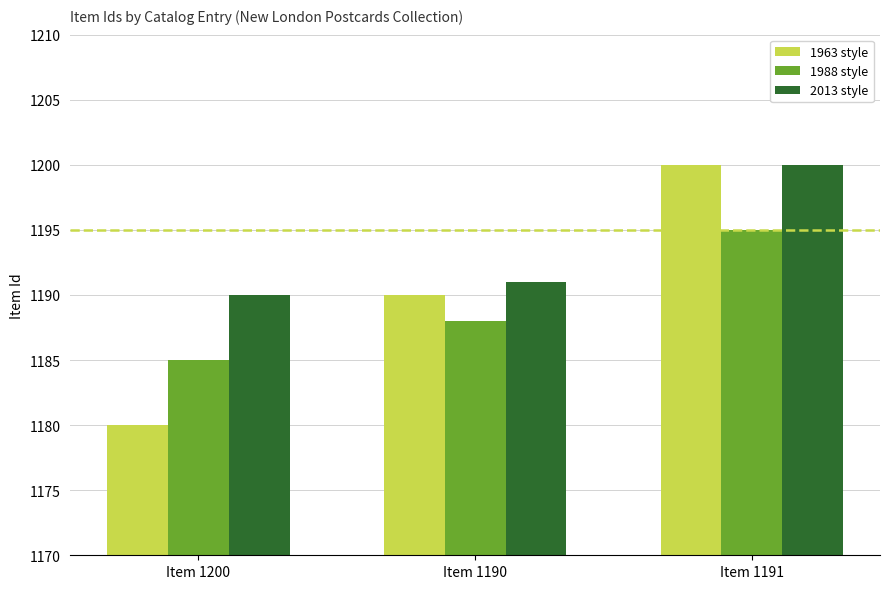

What are all the series names shown in the legend?

1963 style, 1988 style, 2013 style